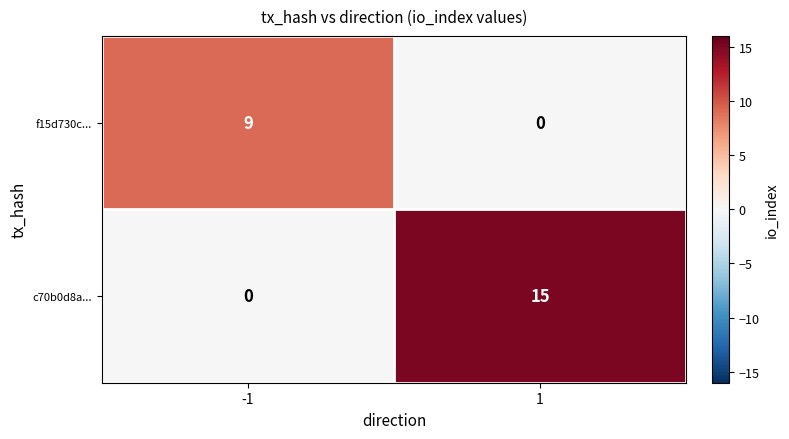

What is the difference between the c70b0d8a... values at -1 and 1?

15